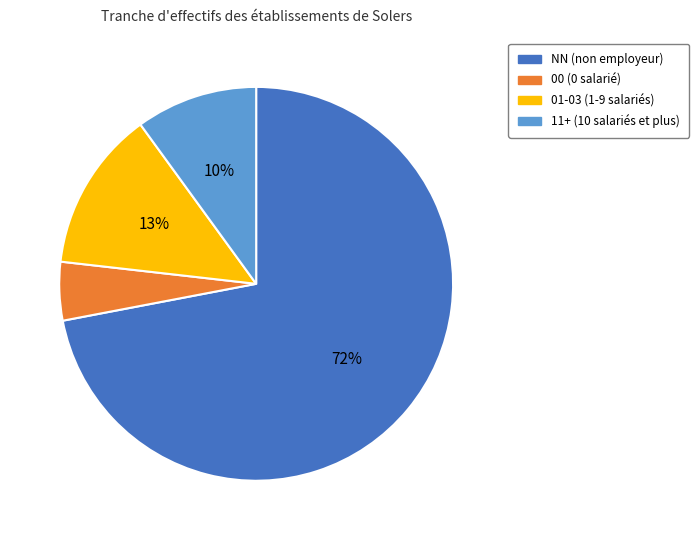

Does any single category account for the majority?

Yes